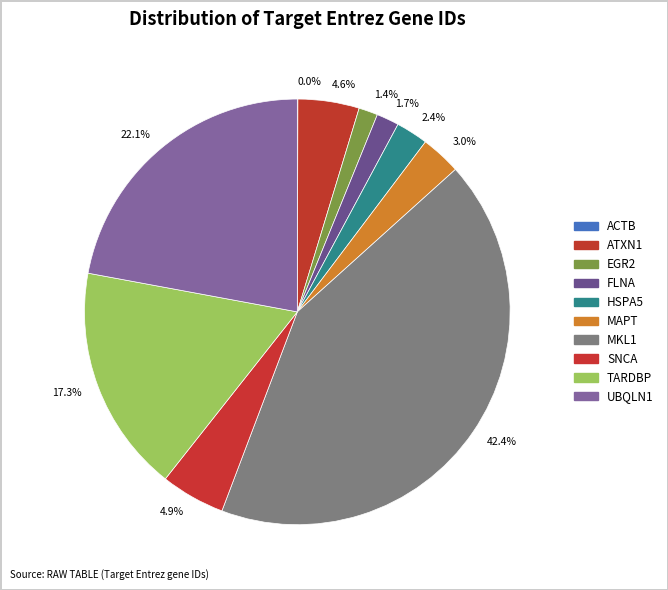

Is it true that UBQLN1 is 34% of the pie?

False